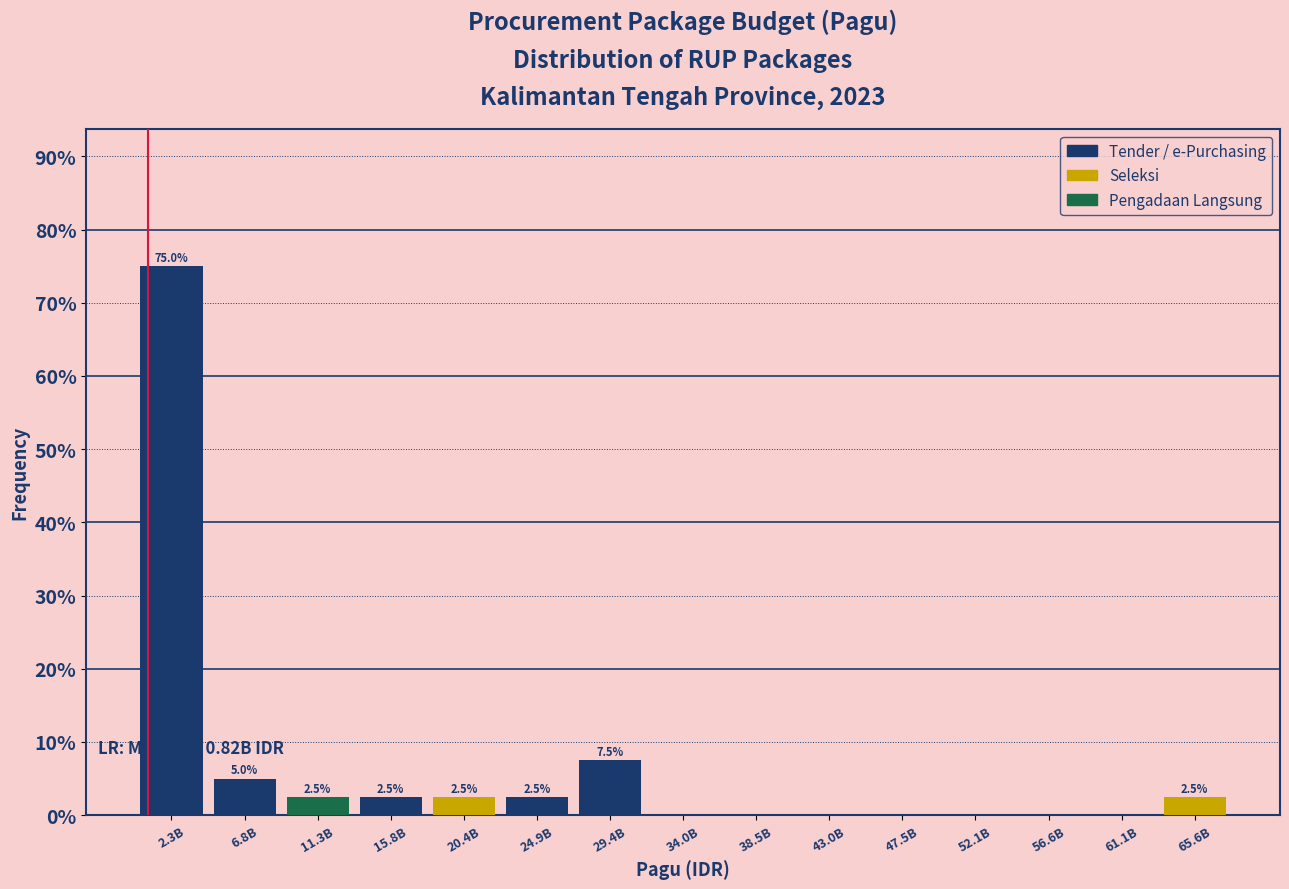

Reading left to right, transcribe all the data shown in this chart.

2.3B=75.0	6.8B=5.0	11.3B=2.5	15.8B=2.5	20.4B=2.5	24.9B=2.5	29.4B=7.5	34.0B=0.0	38.5B=0.0	43.0B=0.0	47.5B=0.0	52.1B=0.0	56.6B=0.0	61.1B=0.0	65.6B=2.5